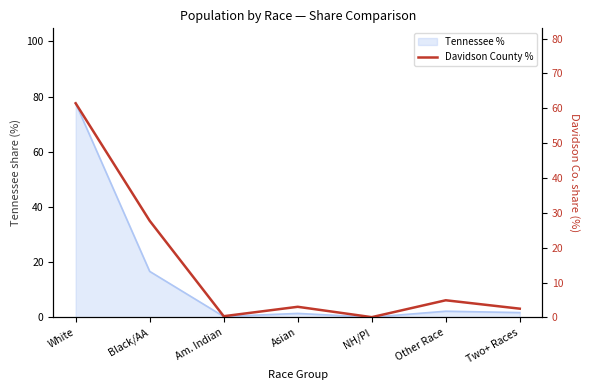

At which category does the data reach its first local valley?

Am. Indian